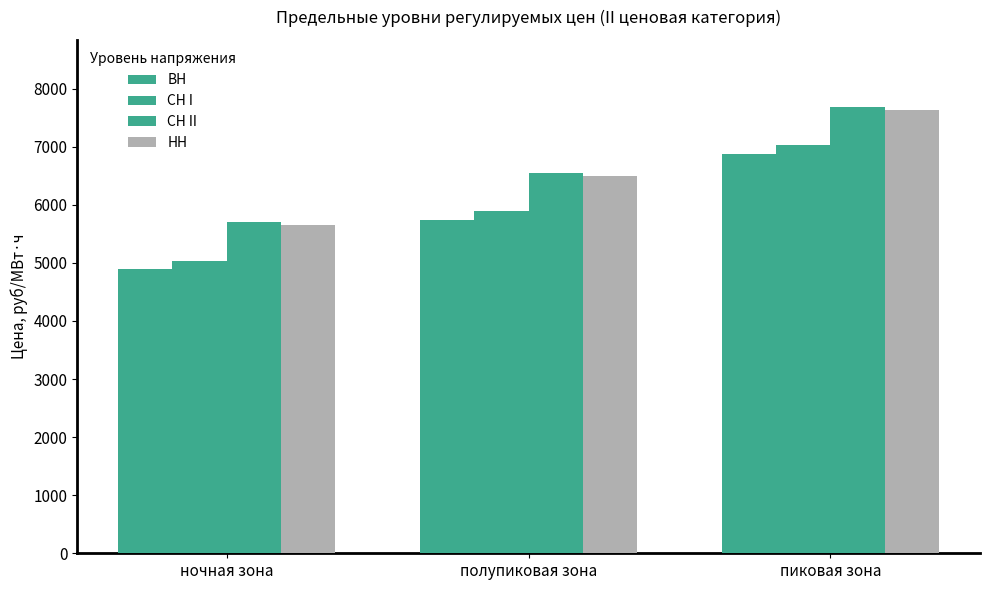

What is the average value of the ВН series?

5832.6